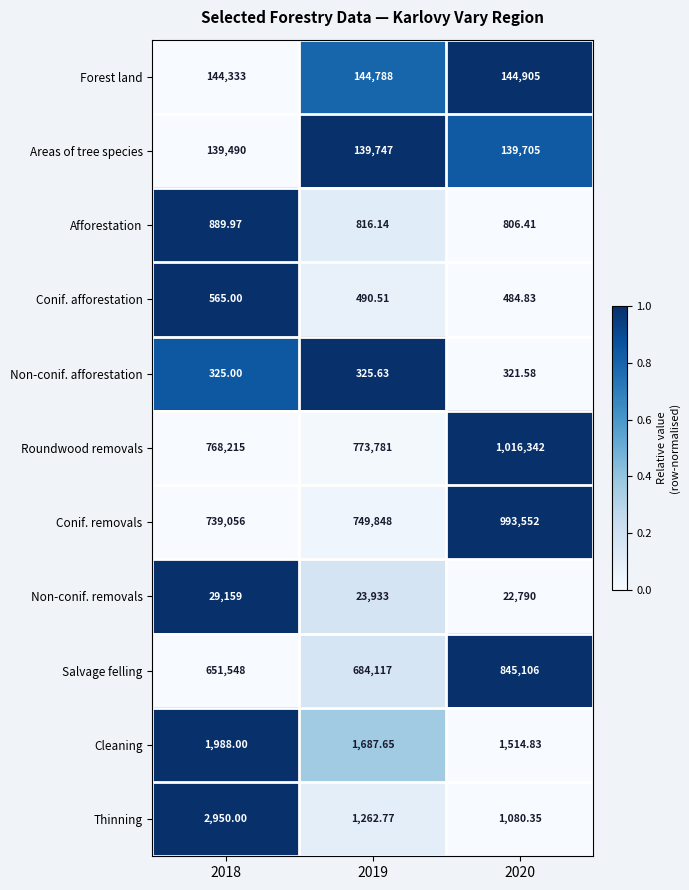

Which series has the largest range (max minus min)?

Conif. removals